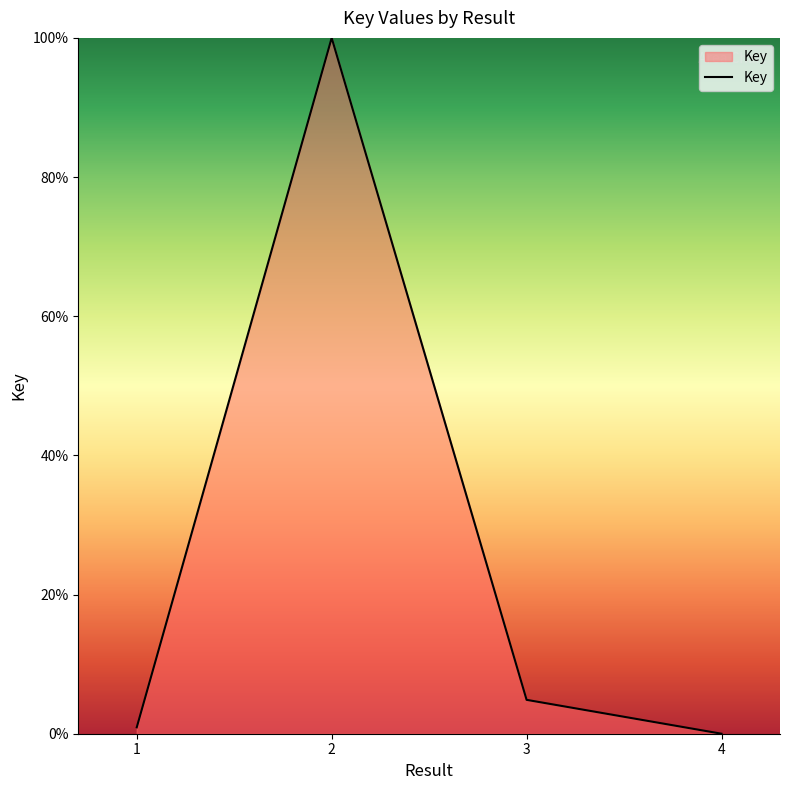

What is the average value?

26.4